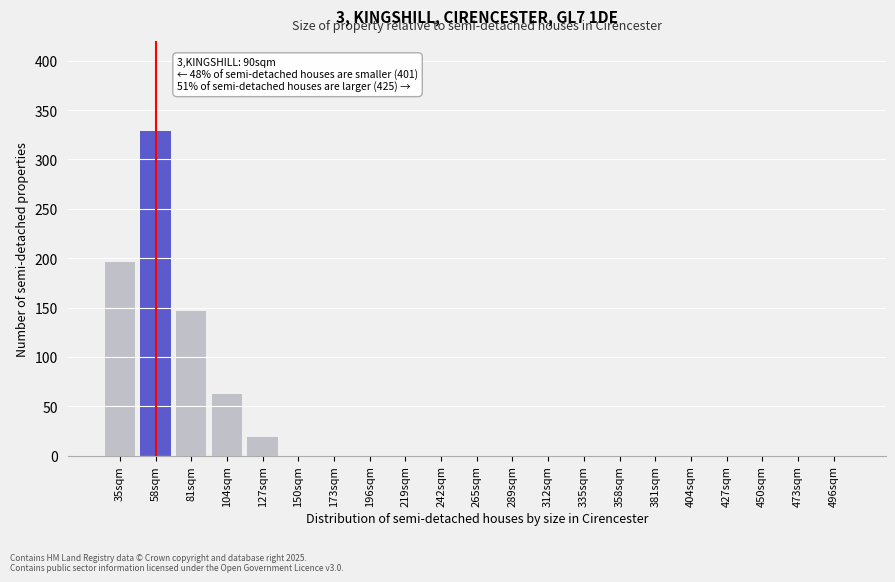

Reading left to right, list all the values displayed in this chart.

35sqm=196	58sqm=329	81sqm=146	104sqm=62	127sqm=19	150sqm=0	173sqm=0	196sqm=0	219sqm=0	242sqm=0	265sqm=0	289sqm=0	312sqm=0	335sqm=0	358sqm=0	381sqm=0	404sqm=0	427sqm=0	450sqm=0	473sqm=0	496sqm=0